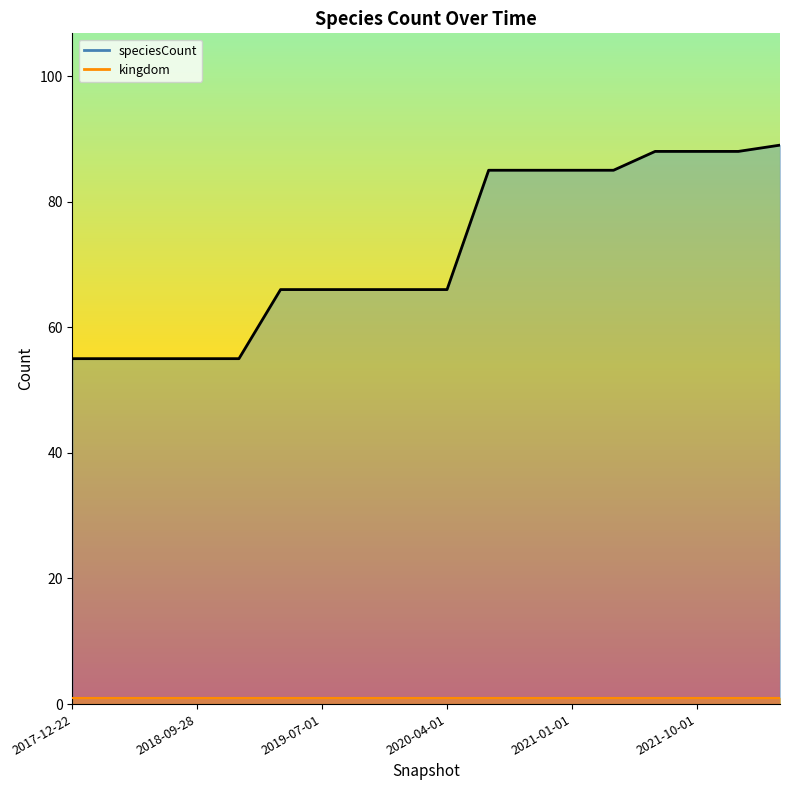

What position from the right is 2019-07-01?

12